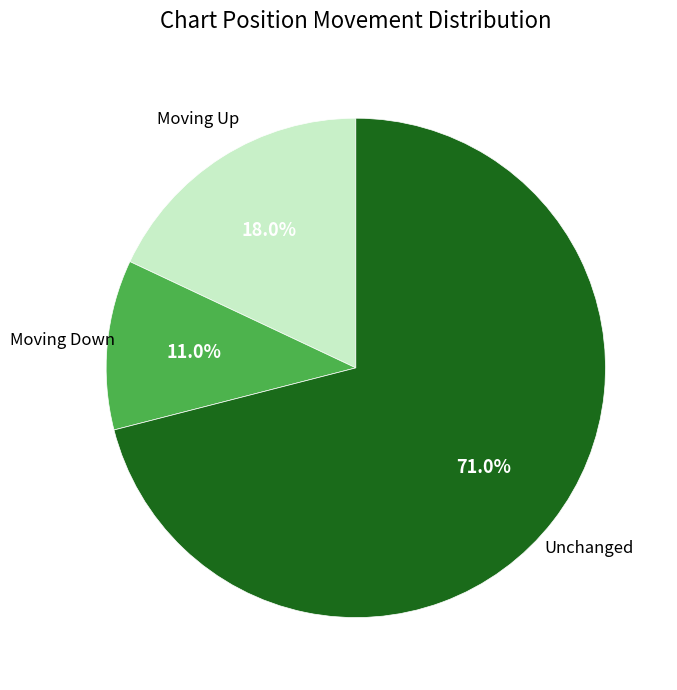

Do Moving Down and Unchanged together represent more than half of the pie?

Yes